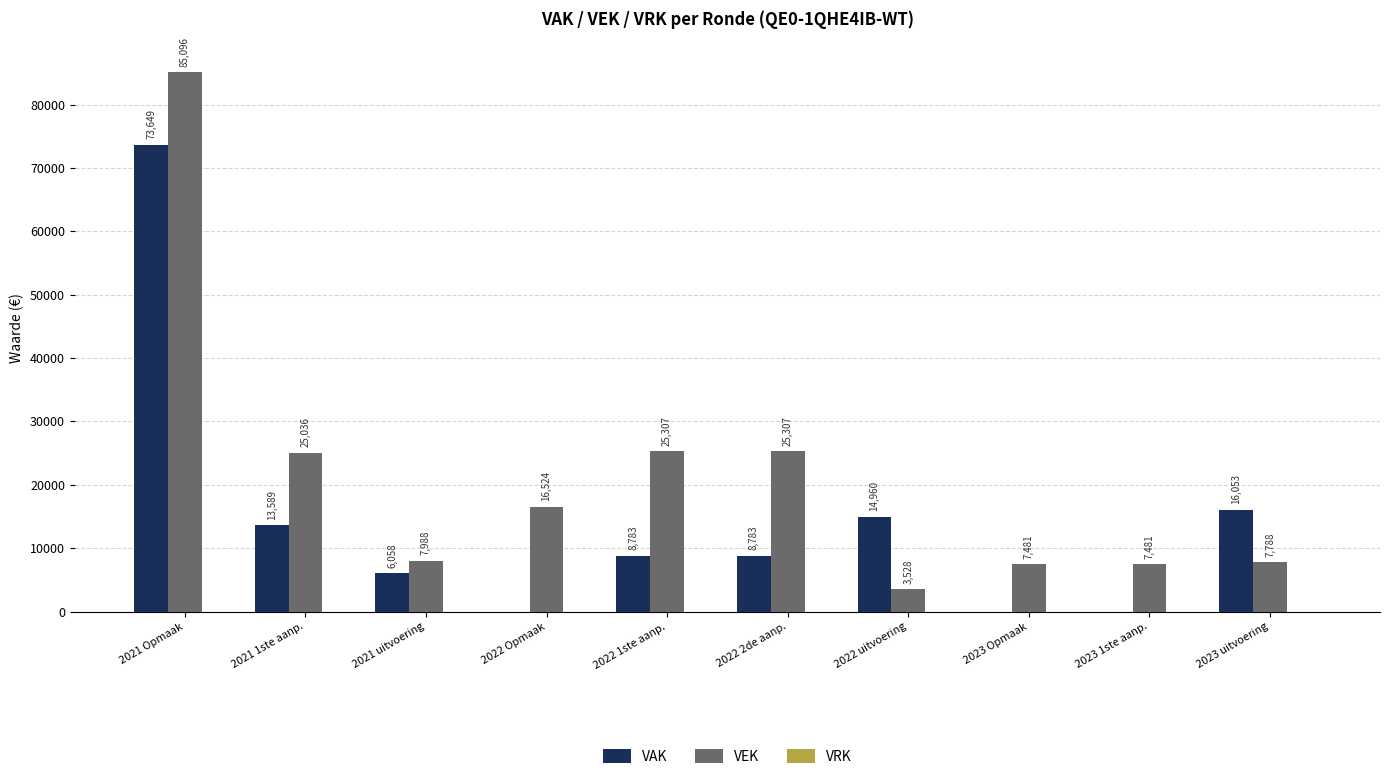

The value of VEK at 2021 1ste aanp. is 25036. True or false?

True